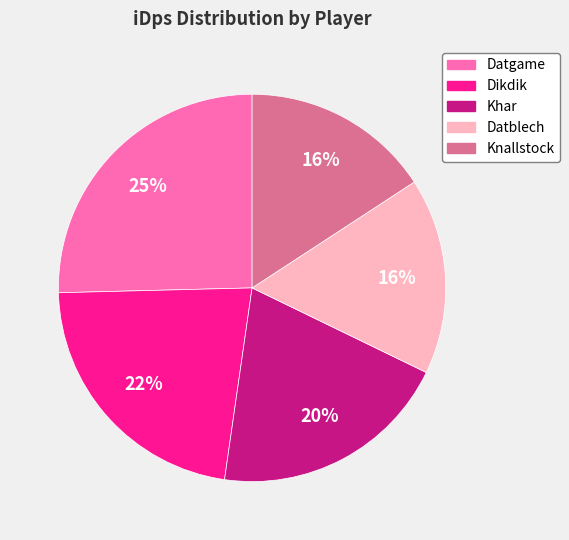

True or false: Knallstock accounts for 16% of the total.

True